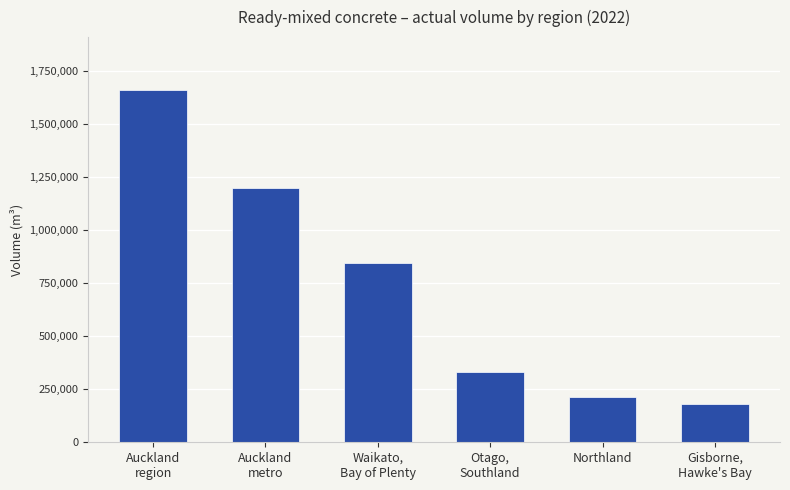

List the labels in order of value, largest first.

Auckland
region, Auckland
metro, Waikato,
Bay of Plenty, Otago,
Southland, Northland, Gisborne,
Hawke's Bay